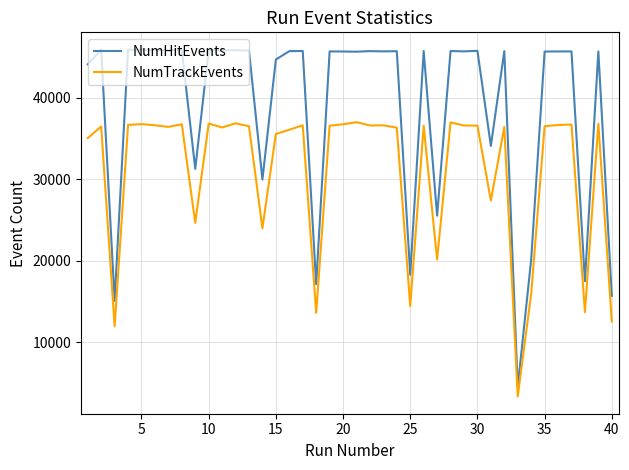

What is the minimum value shown in the chart?

3388